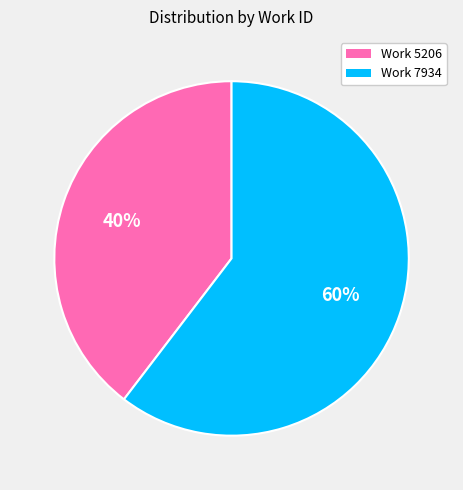

How many slices are in this pie chart?

2